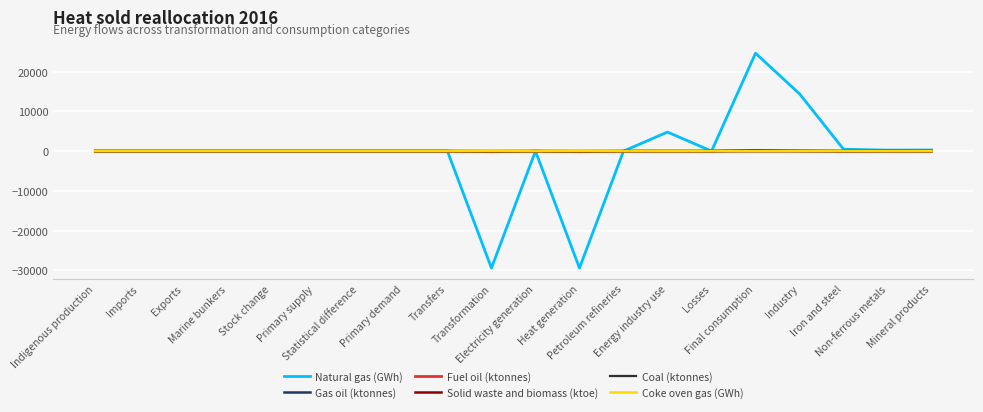

Which series has the largest range (max minus min)?

Natural gas (GWh)